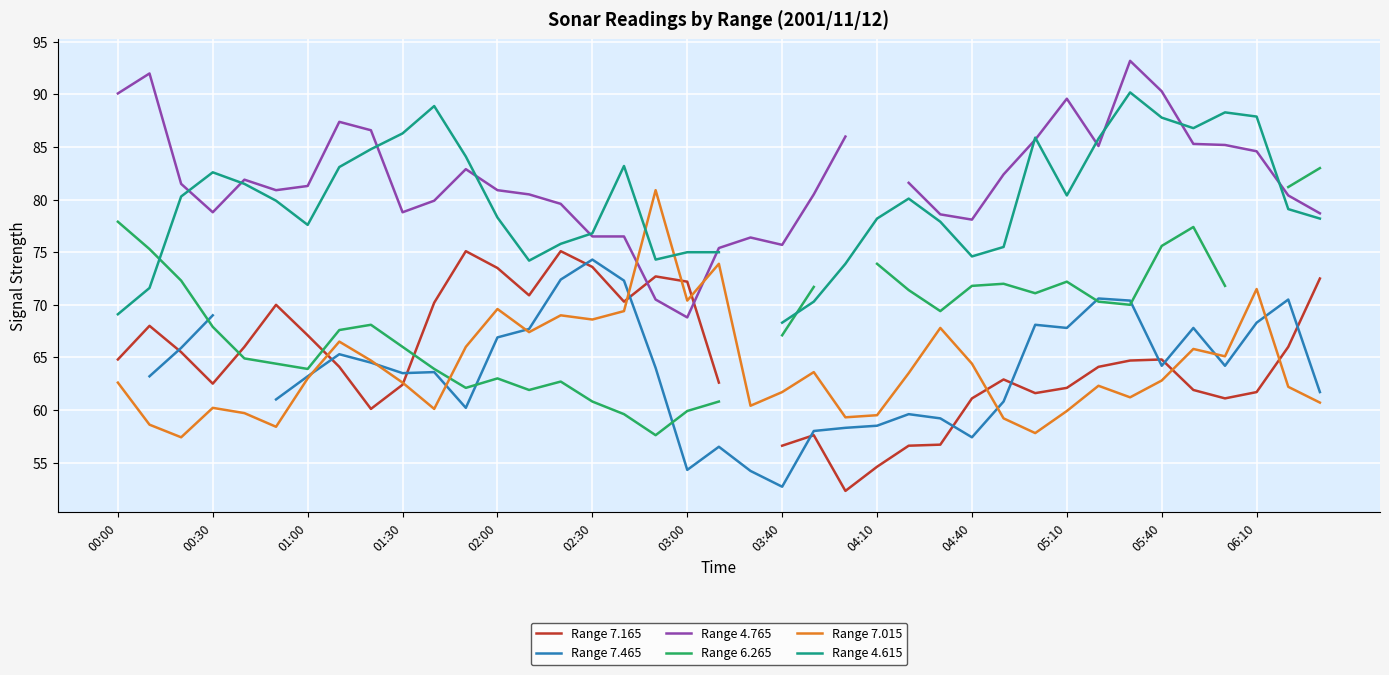

Which series ends up on top after the final intersection of Range 7.015 and Range 7.165?

Range 7.165